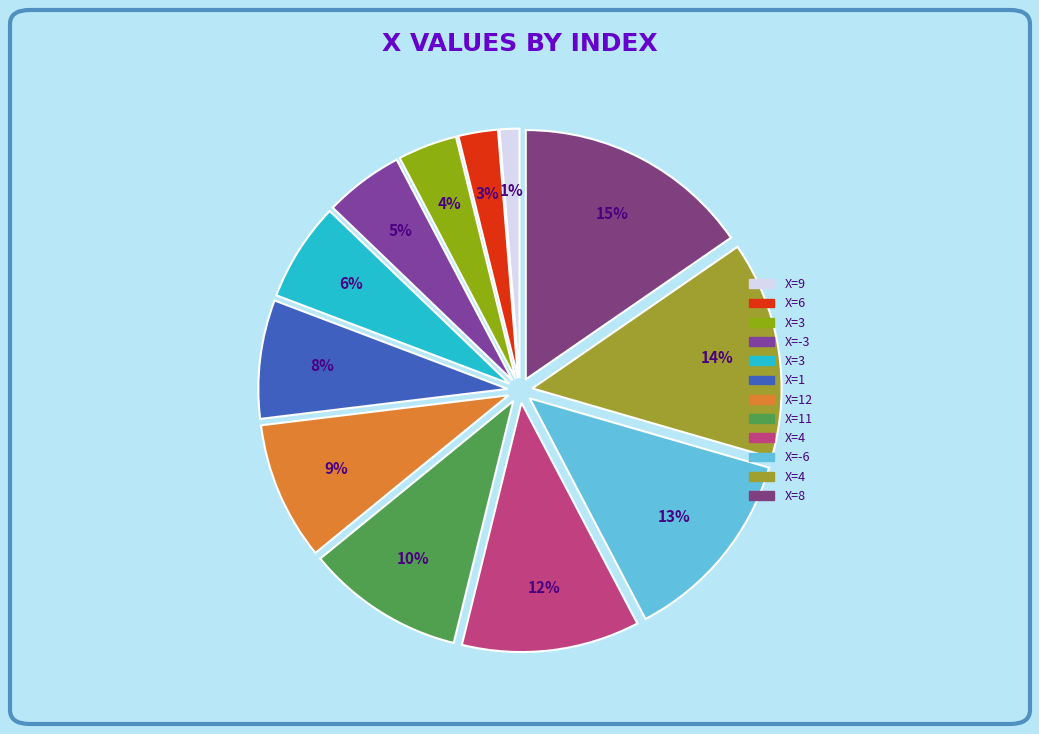

Count the number of slices in the pie.

12